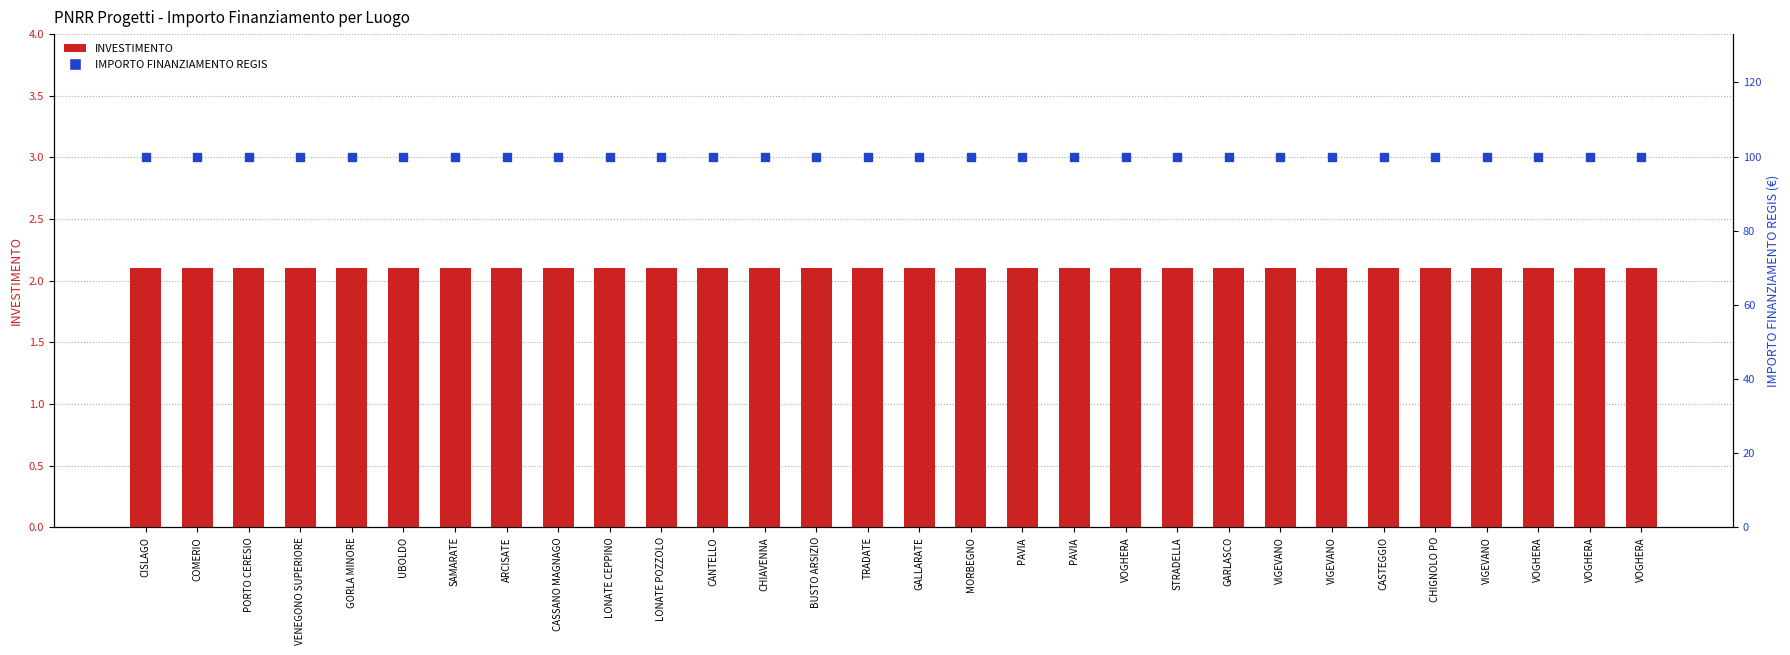

Rank the series at LONATE POZZOLO from lowest to highest value.

INVESTIMENTO, IMPORTO FINANZIAMENTO REGIS